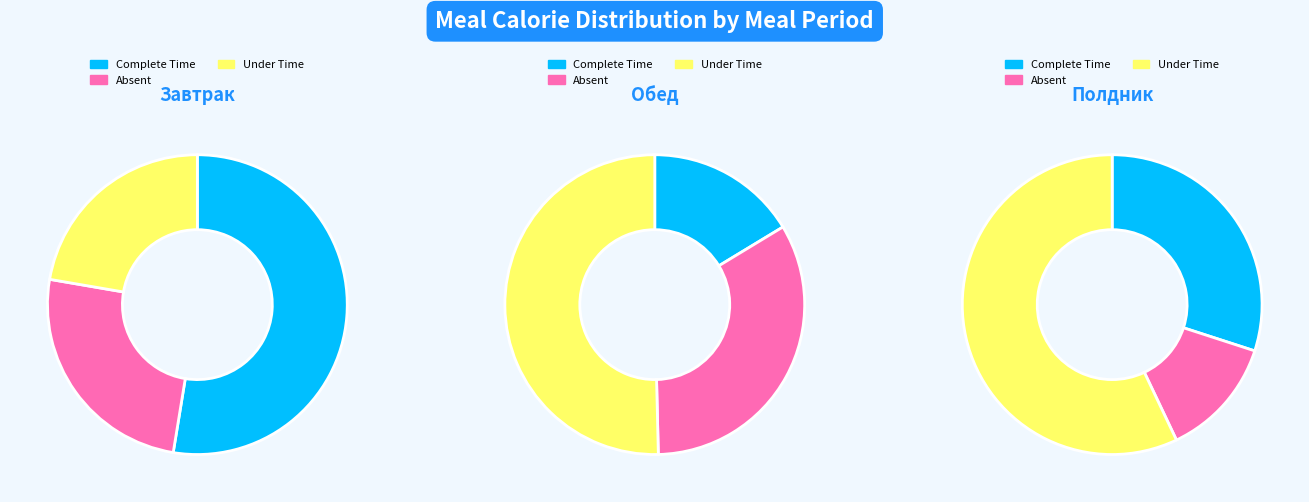

To the nearest percent, what portion does Завтрак represent?

60%